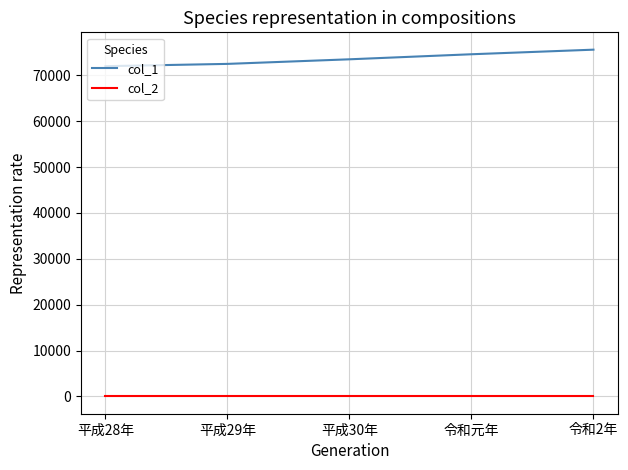

What is the sum of the col_2 values at 令和元年 and 平成28年?

16